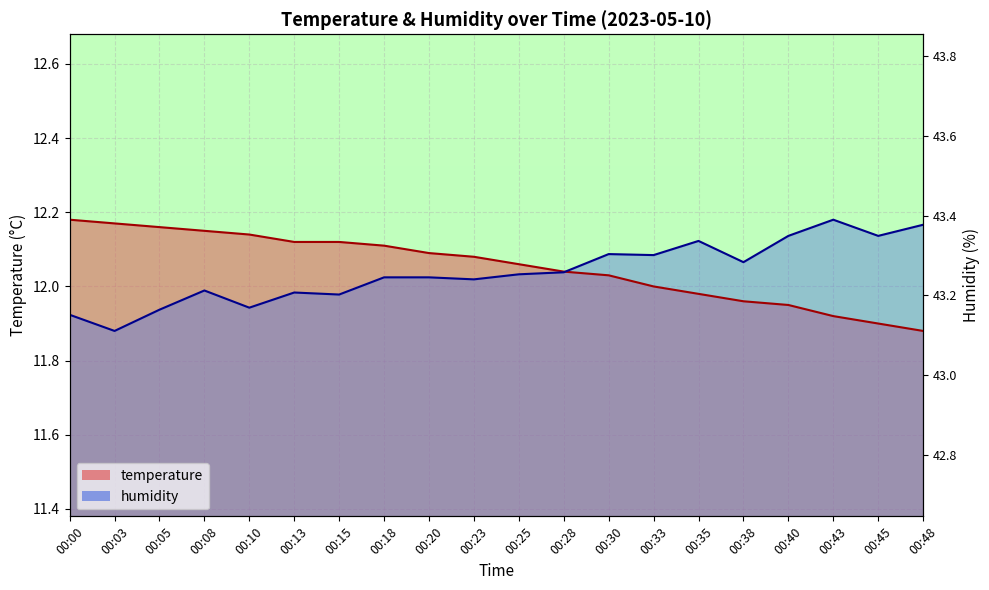

Which series changed the most between 00:03 and 00:08?

humidity